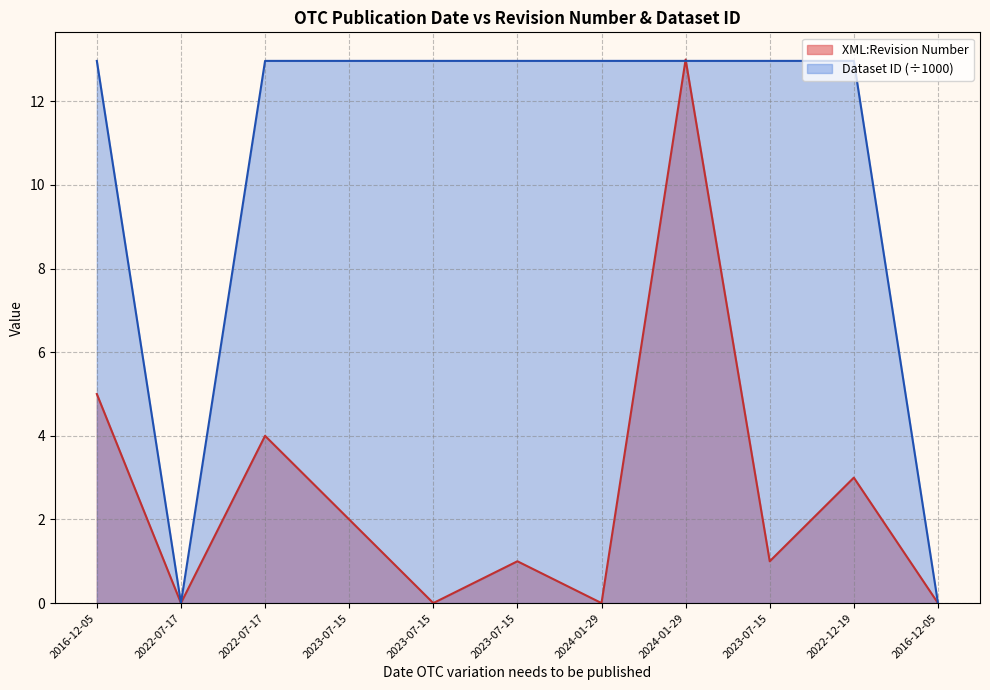

What is the highest value of the Dataset ID series?

13.0